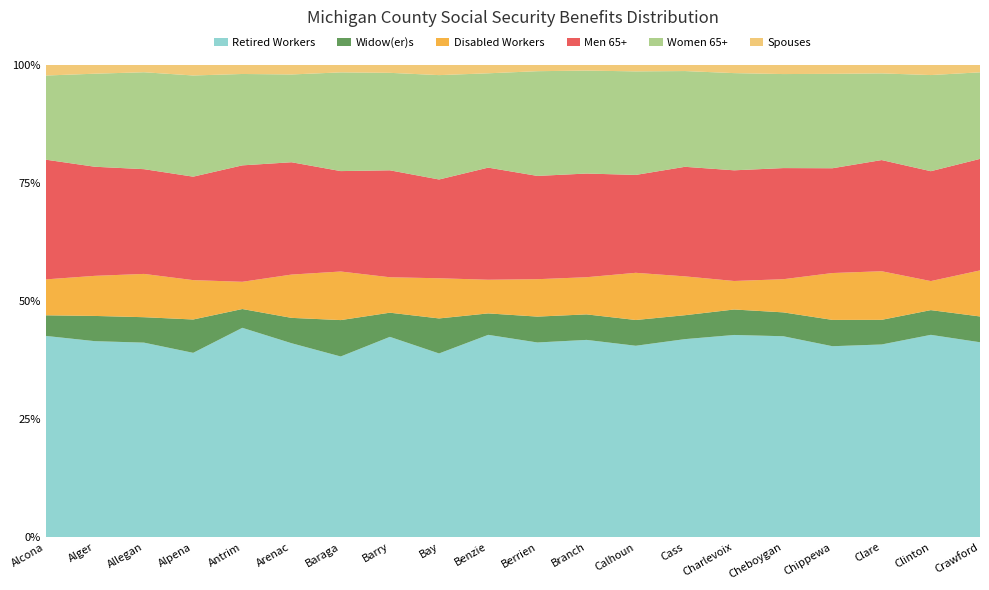

Reading left to right, what are all the values shown in this chart?

Retired Workers: 3184	1647	12678	5110	4965	2929	1171	7607	15661	3094	23313	6160	18387	7375	4351	5005	4598	5699	8525	2289
Widow(er)s: 326	212	1658	925	446	383	236	918	2986	328	3099	797	2476	891	548	595	634	729	1042	303
Disabled Workers: 568	337	2822	1092	646	654	315	1346	3425	515	4481	1161	4535	1447	614	826	1129	1438	1224	541
Men 65+: 1895	917	6829	2869	2762	1697	651	4063	8423	1715	12370	3238	9406	4081	2382	2769	2524	3289	4631	1310
Women 65+: 1331	782	6318	2806	2168	1326	640	3703	8900	1443	12545	3216	9950	3567	2092	2343	2274	2564	4052	1017
Spouses: 172	76	494	300	221	148	50	310	891	132	781	185	645	238	182	234	221	258	438	90